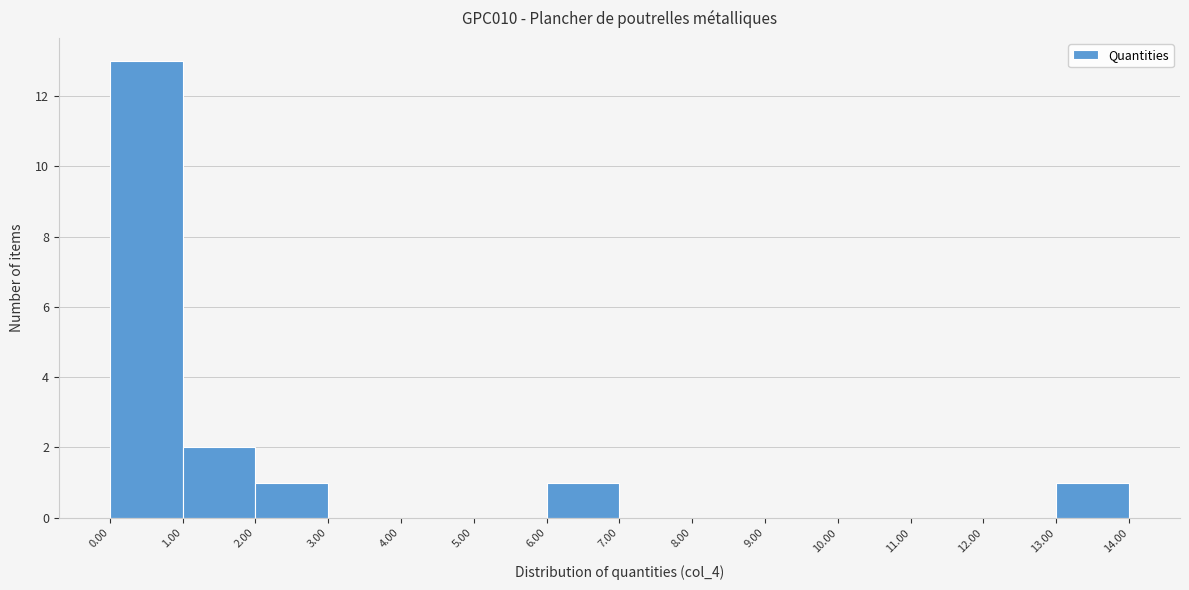

Over which range of the x-axis is the bar tallest?

0.00 to 1.00